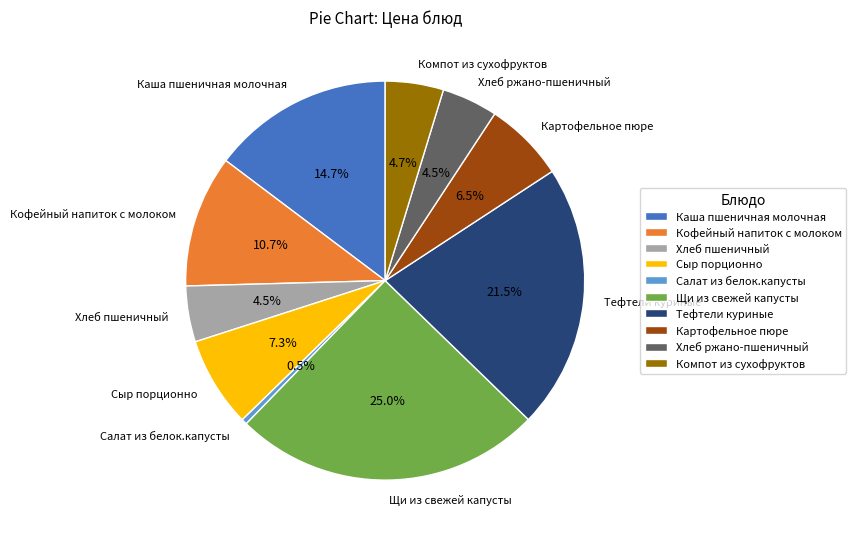

To the nearest percent, what is the combined percentage of Кофейный напиток с молоком and Компот из сухофруктов?

15%